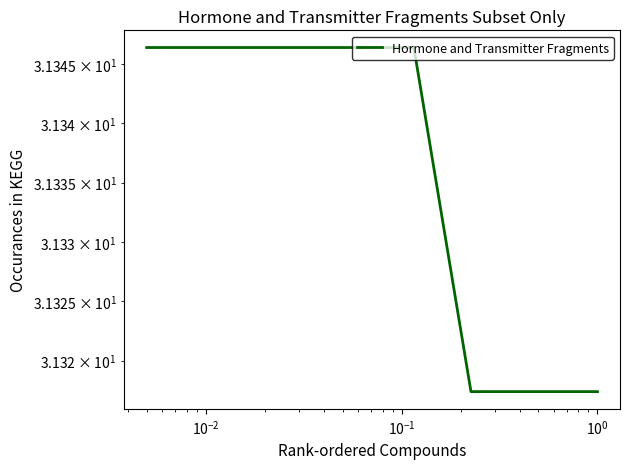

True or false: the data has more than 2 interior local peaks.

False